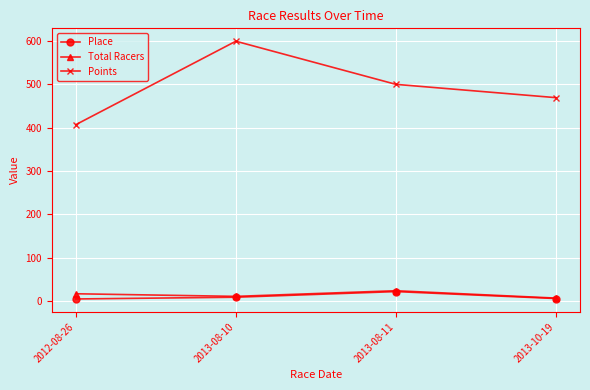

Which category has the highest value in the Place series?

2013-08-11